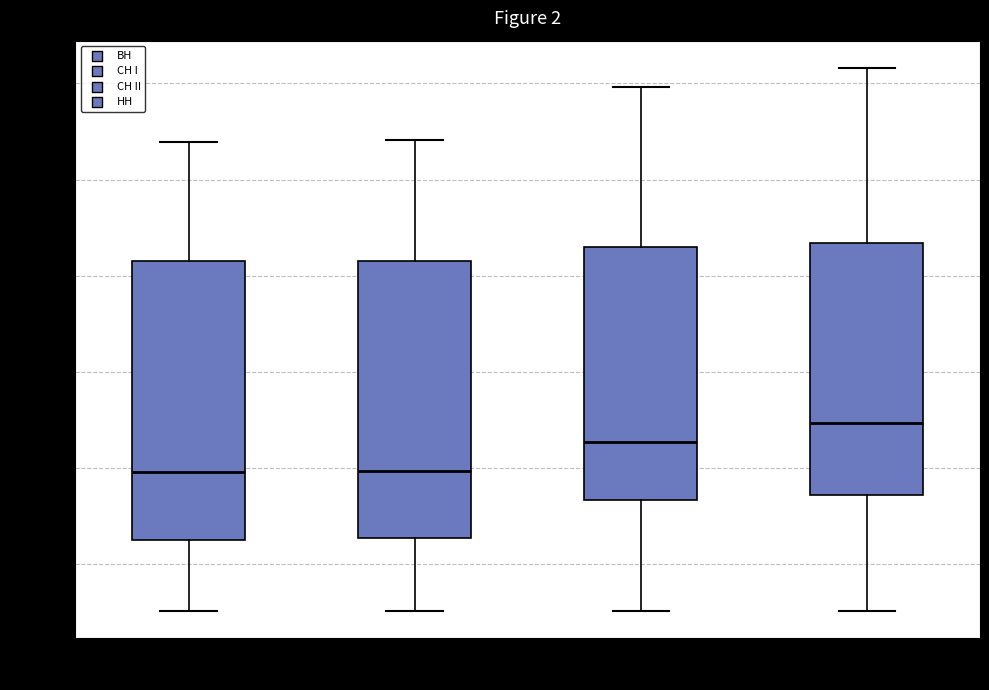

Reading left to right, transcribe this box plot: for each box, give where its median line is, the range the box spans, and where its two whiskers end, as read against the y-axis. The values are not printed on the chart, so give them approximately, as read against the axis.

ВН: median 4000, box 2600 to 8400, whiskers 1000 to 10800
СН I: median 4000, box 2600 to 8400, whiskers 1000 to 10800
СН II: median 4600, box 3400 to 8600, whiskers 1000 to 12000
НН: median 5000, box 3400 to 8600, whiskers 1000 to 12400